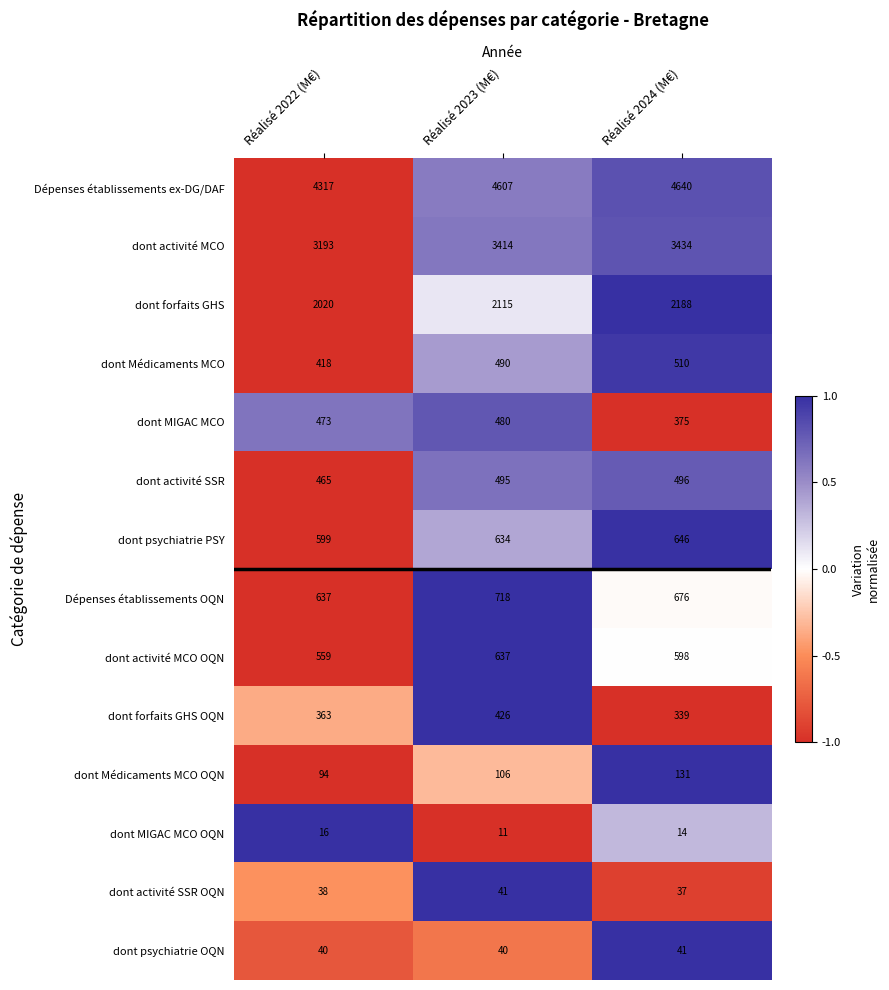

Count the number of data series in this chart.

14